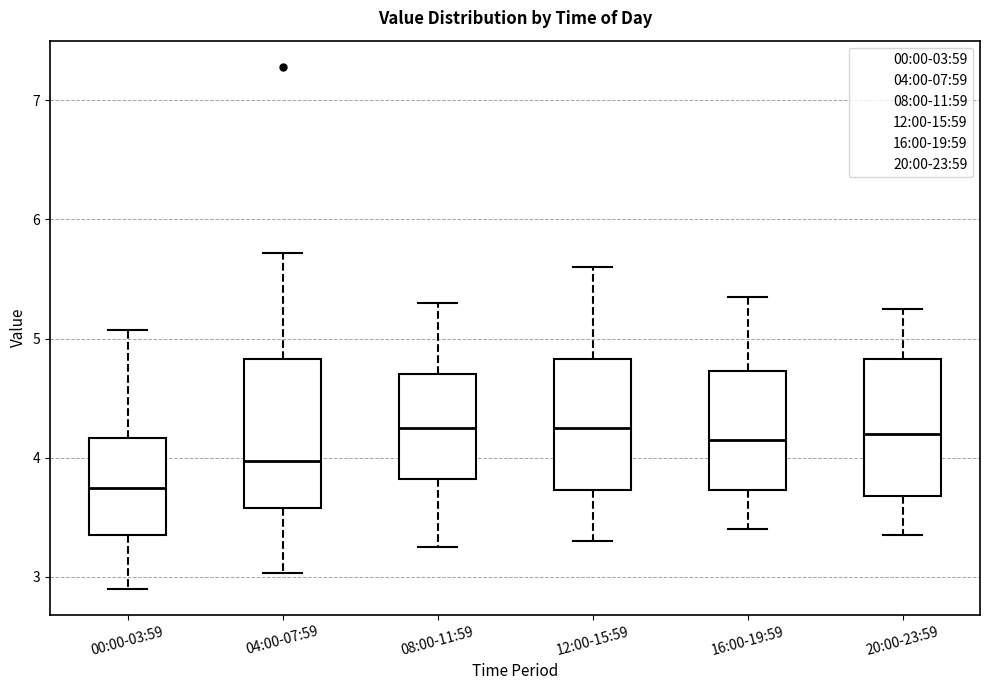

Which box is the tallest, from its lower edge to its upper edge?

04:00-07:59